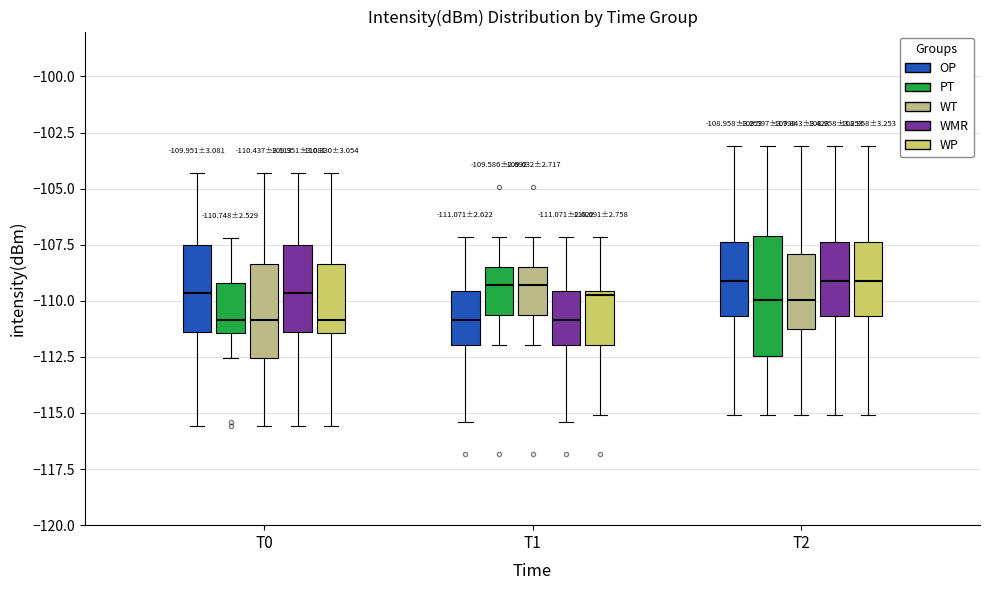

Which box is the tallest, from its lower edge to its upper edge?

T2 (PT)